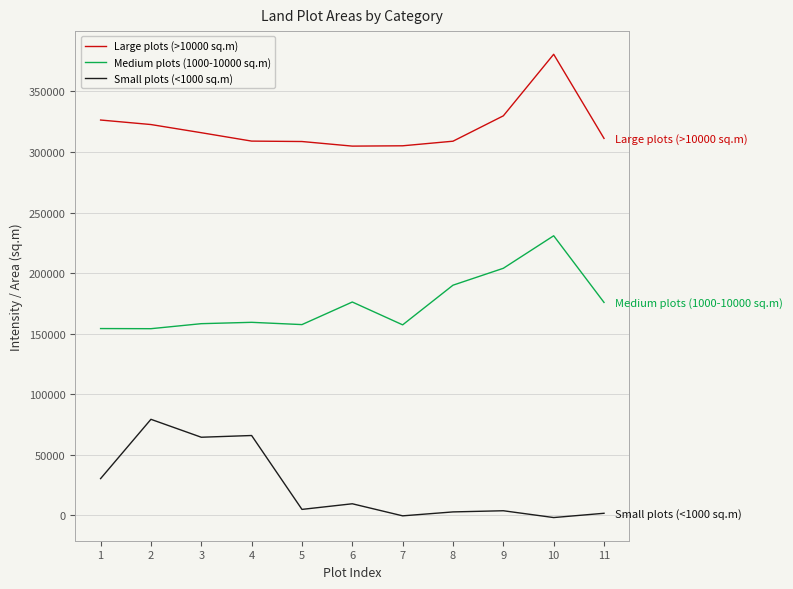

Rank the series at 5 from highest to lowest value.

Large plots (>10000 sq.m), Medium plots (1000-10000 sq.m), Small plots (<1000 sq.m)